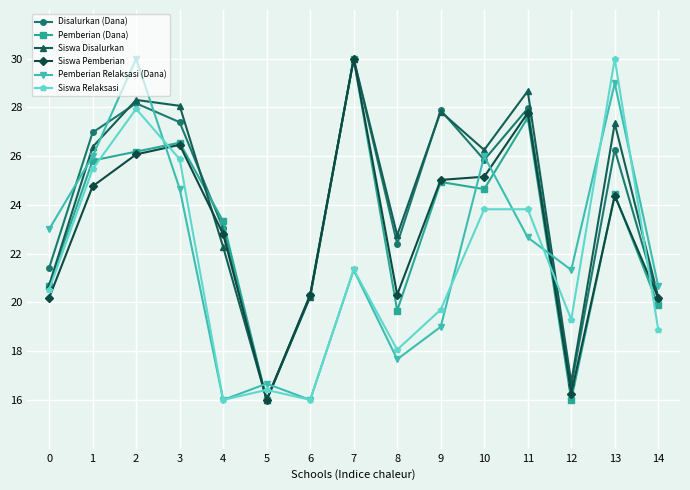

Where is the first local maximum for Siswa Relaksasi?

2